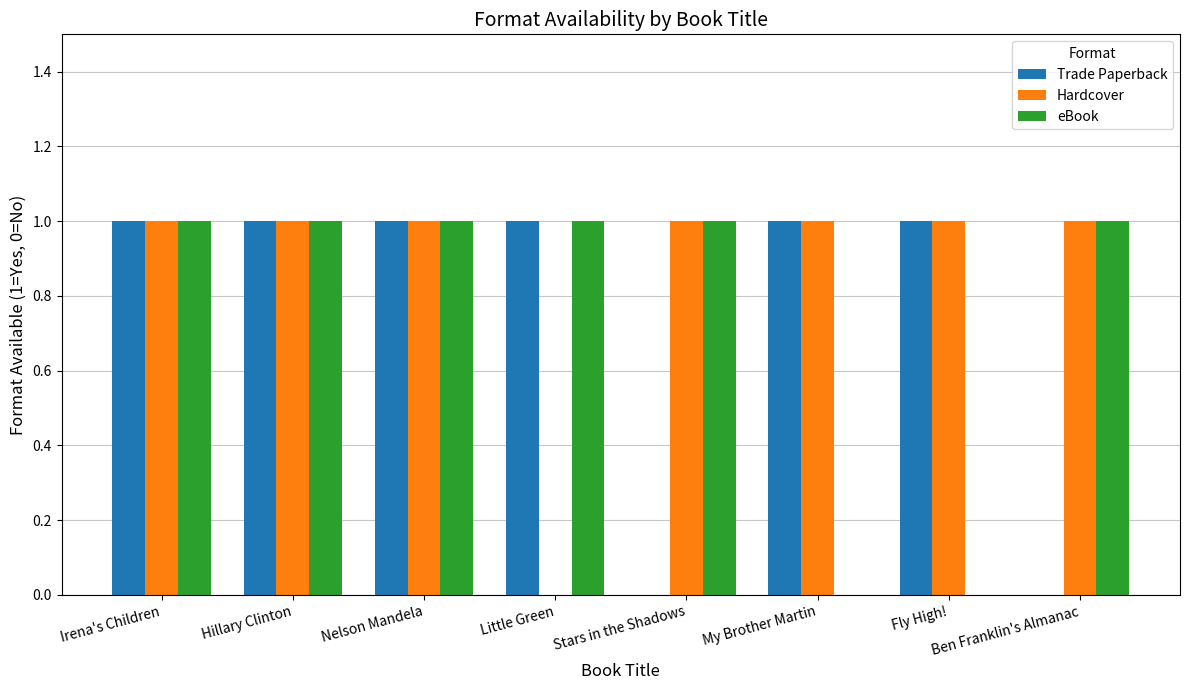

Which series has the largest total across all categories?

Hardcover